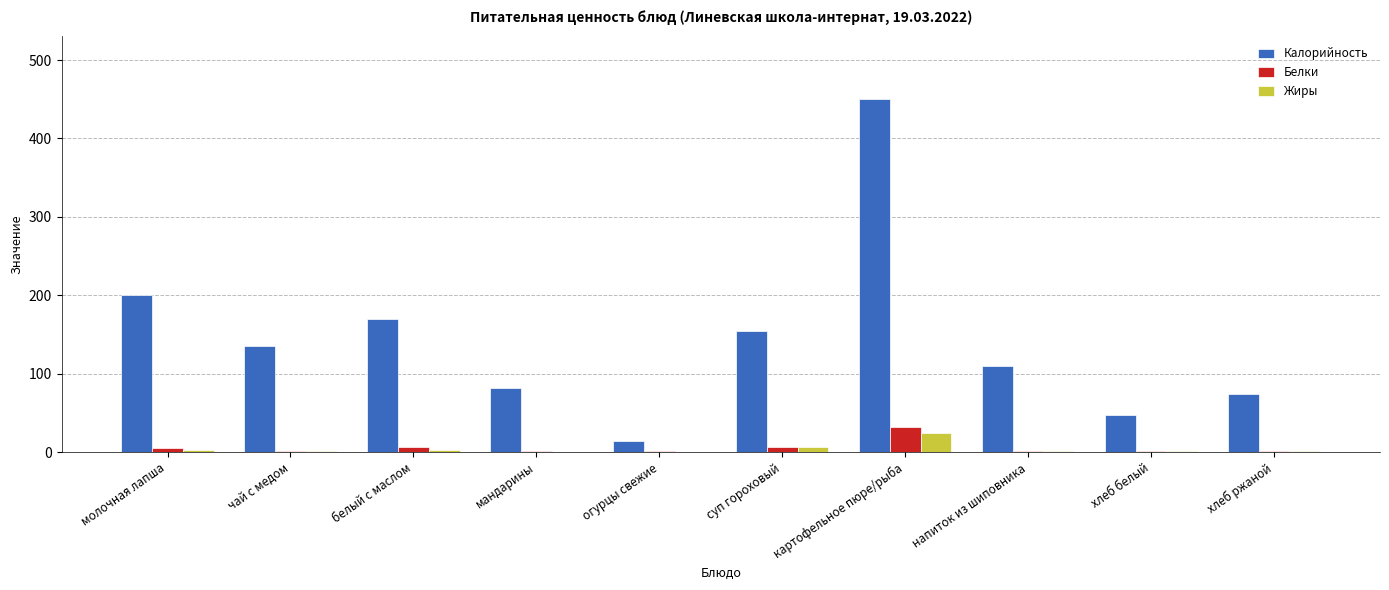

What is the sum of all Жиры values?

42